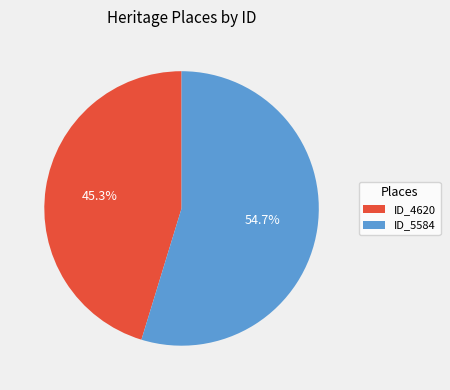

Combined, do ID_4620 and ID_5584 account for over 50%?

Yes